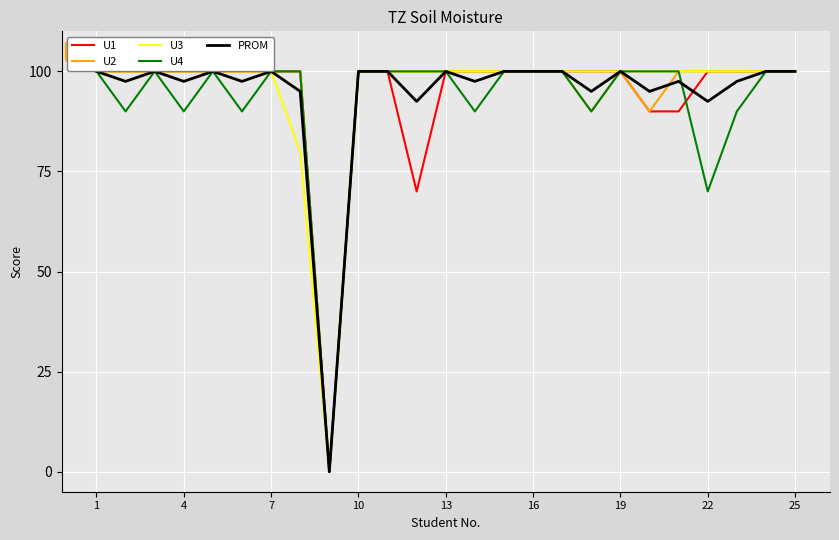

The U2 series shows 40.7 at 19. True or false?

False